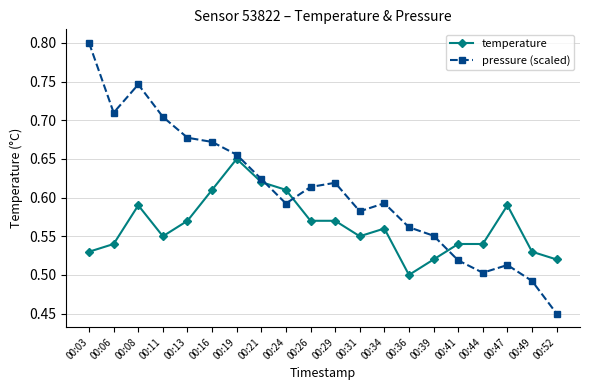

Which series has the widest spread of values?

pressure (scaled)